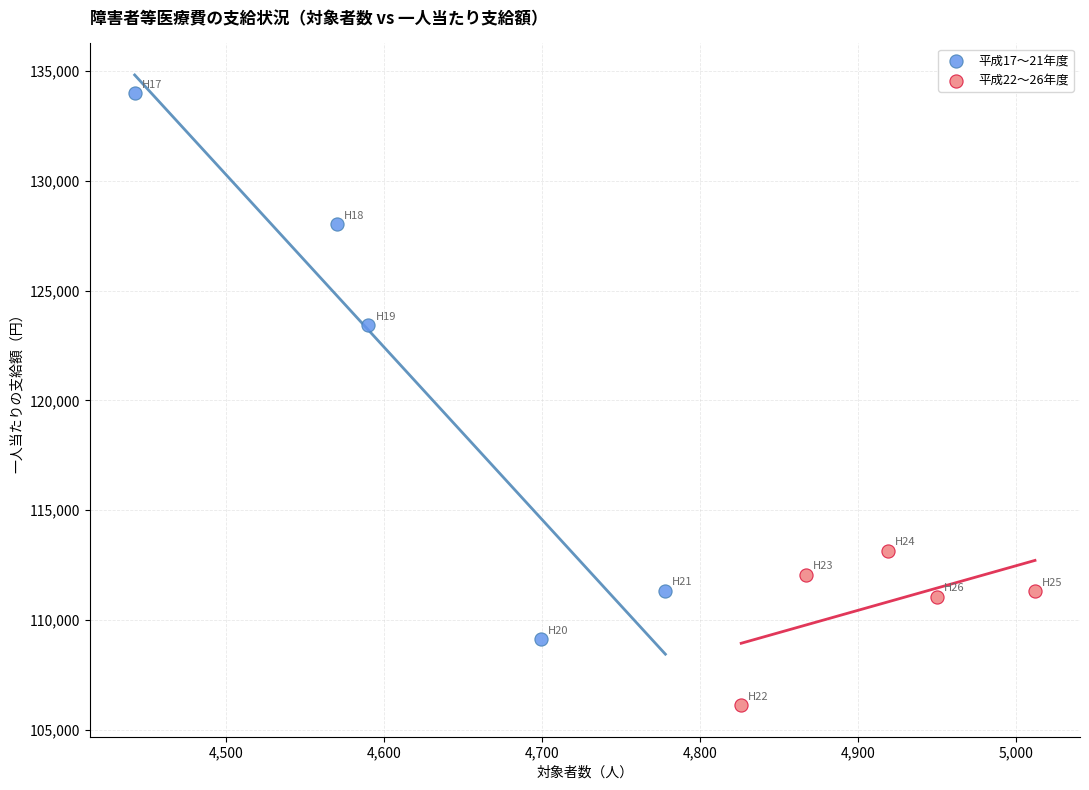

Which series has the largest Y range (max minus min)?

平成17〜21年度